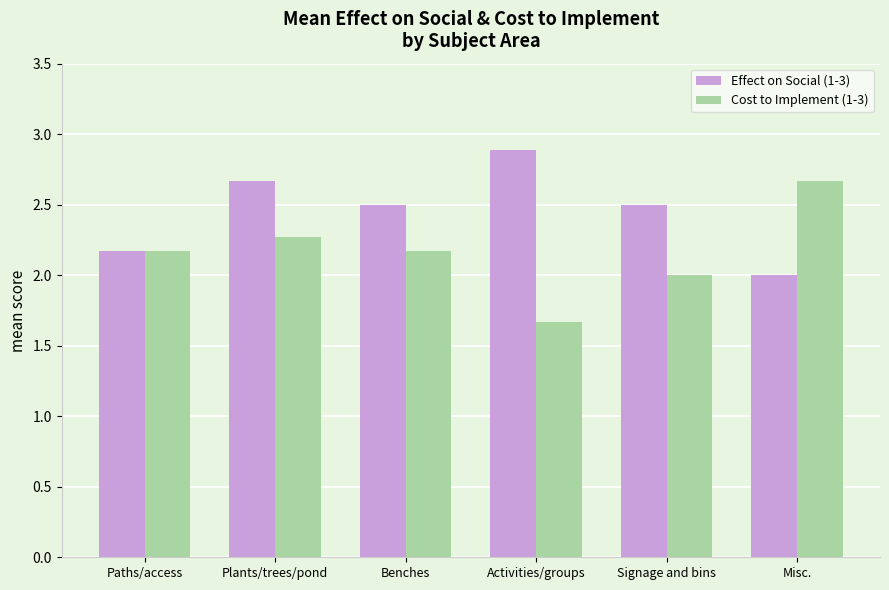

Does the chart contain any negative values?

No